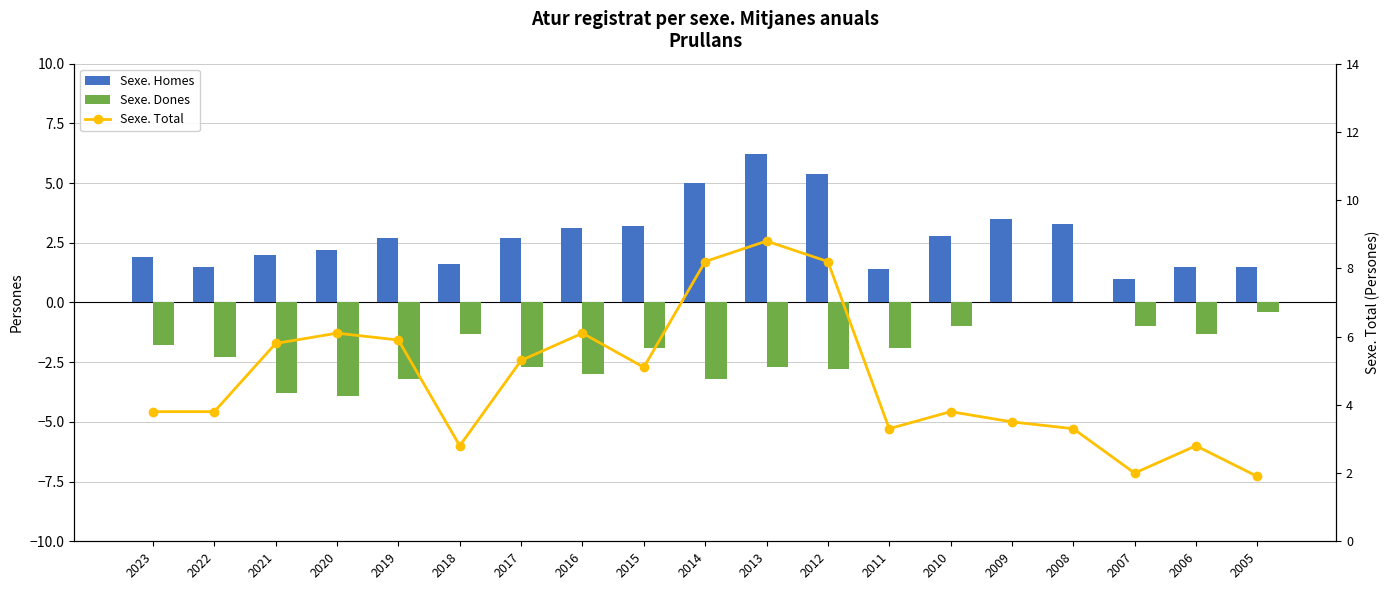

How many values in Sexe. Dones are below zero?

17